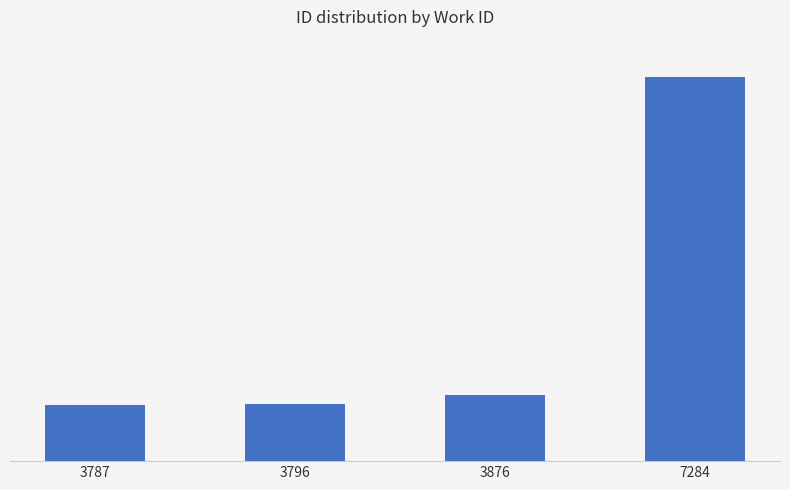

Are the bars horizontal?

No